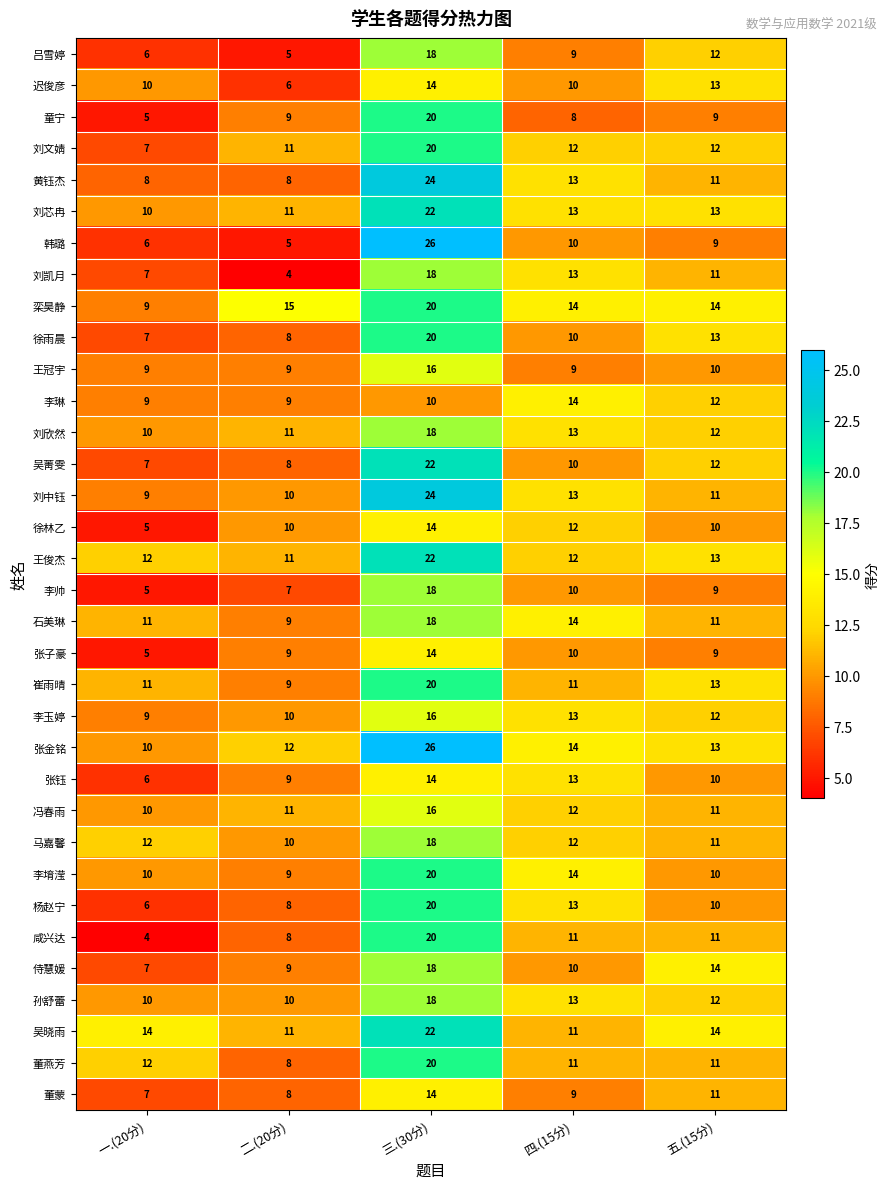

At which category is the sum across all series the highest?

三.(30分)